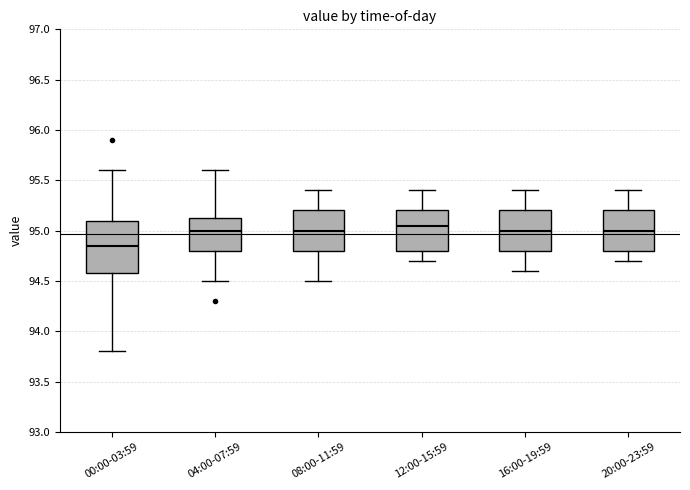

Reading left to right, transcribe this box plot: for each box, give where its median line is, the range the box spans, and where its two whiskers end, as read against the y-axis. The values are not printed on the chart, so give them approximately, as read against the axis.

00:00-03:59: median 94.85, box 94.60 to 95.10, whiskers 93.80 to 95.60
04:00-07:59: median 95.00, box 94.80 to 95.15, whiskers 94.50 to 95.60
08:00-11:59: median 95.00, box 94.80 to 95.20, whiskers 94.50 to 95.40
12:00-15:59: median 95.05, box 94.80 to 95.20, whiskers 94.70 to 95.40
16:00-19:59: median 95.00, box 94.80 to 95.20, whiskers 94.60 to 95.40
20:00-23:59: median 95.00, box 94.80 to 95.20, whiskers 94.70 to 95.40